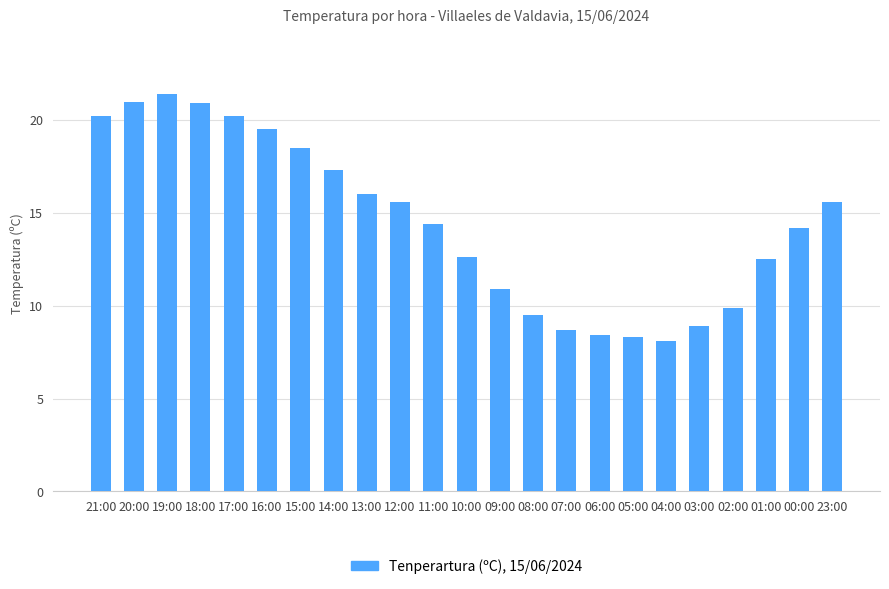

True or false: the data shows 12.6 at 10:00.

True